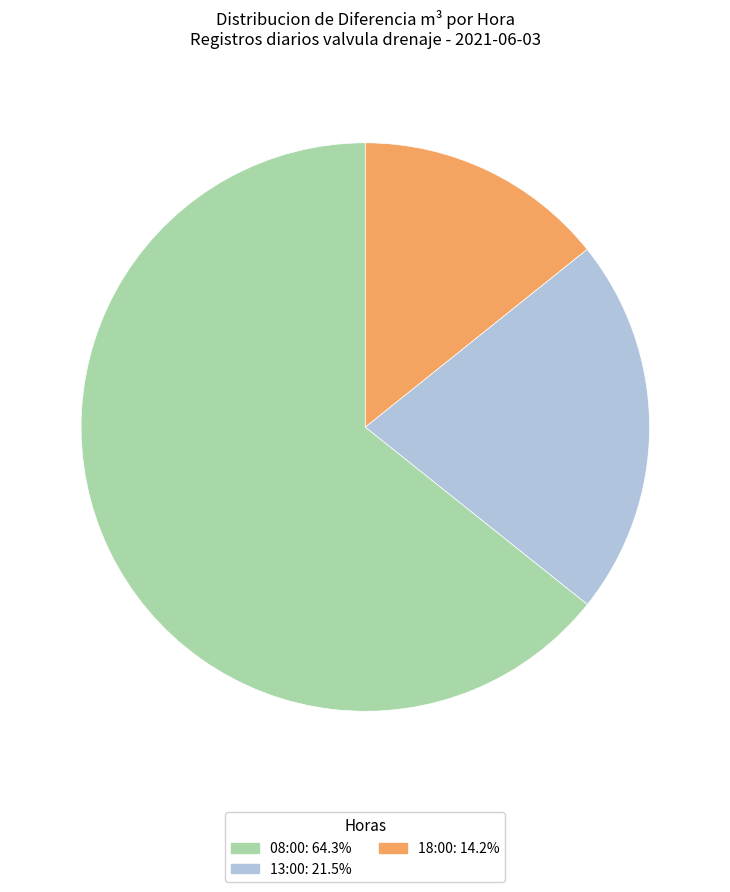

Is there a majority slice in this chart?

Yes